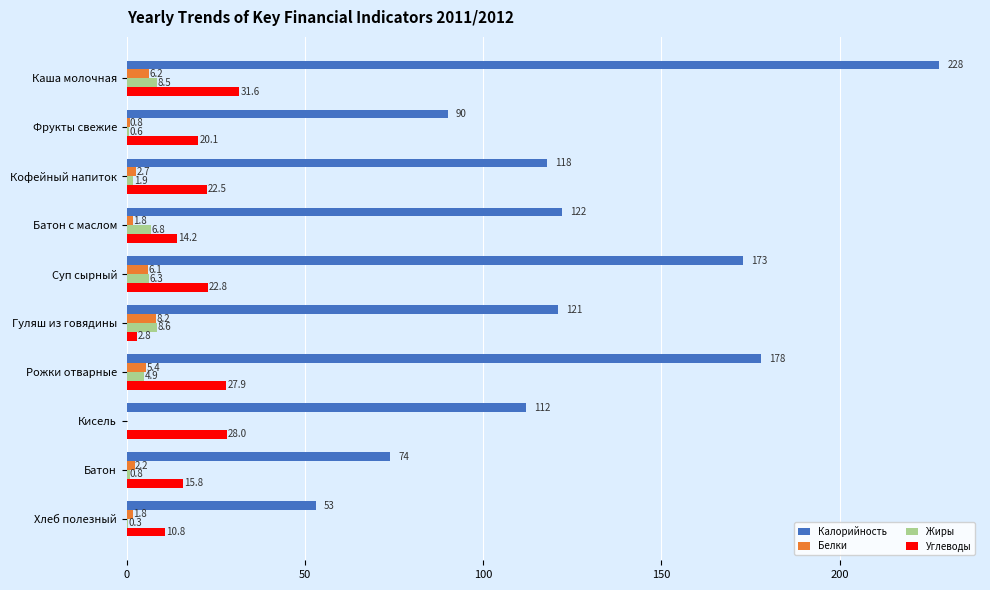

What is the sum of the Углеводы values at Хлеб полезный and Фрукты свежие?

30.9